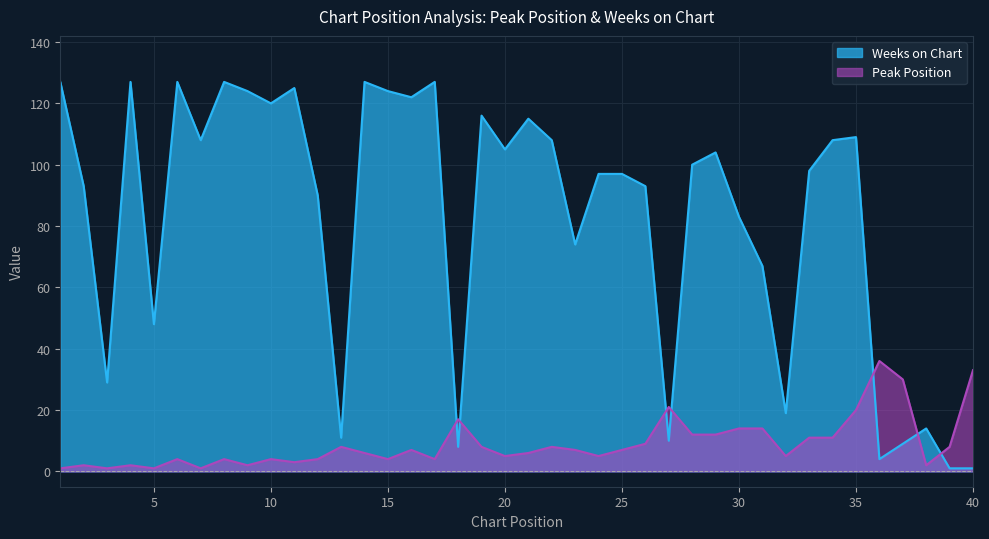

What are all the series names shown in the legend?

Peak Position, Weeks on Chart